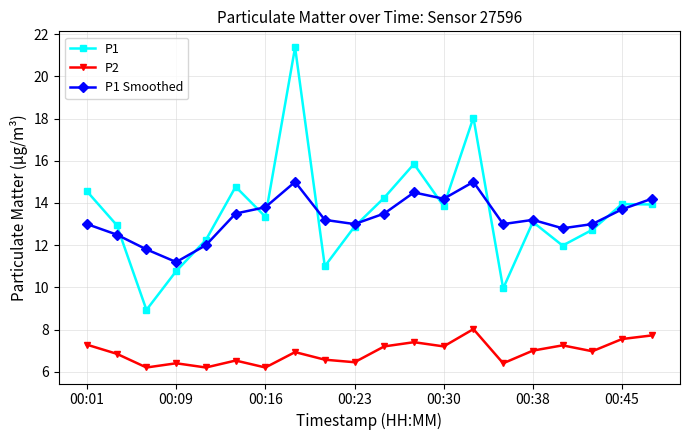

Which series has the largest range (max minus min)?

P1